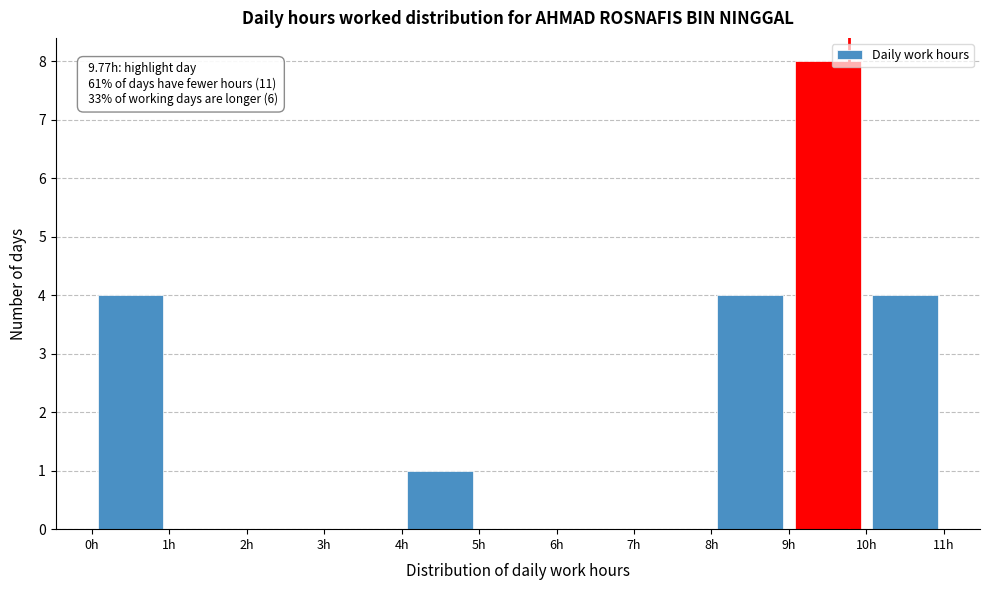

Over which range of the x-axis is the bar tallest?

9 to 10